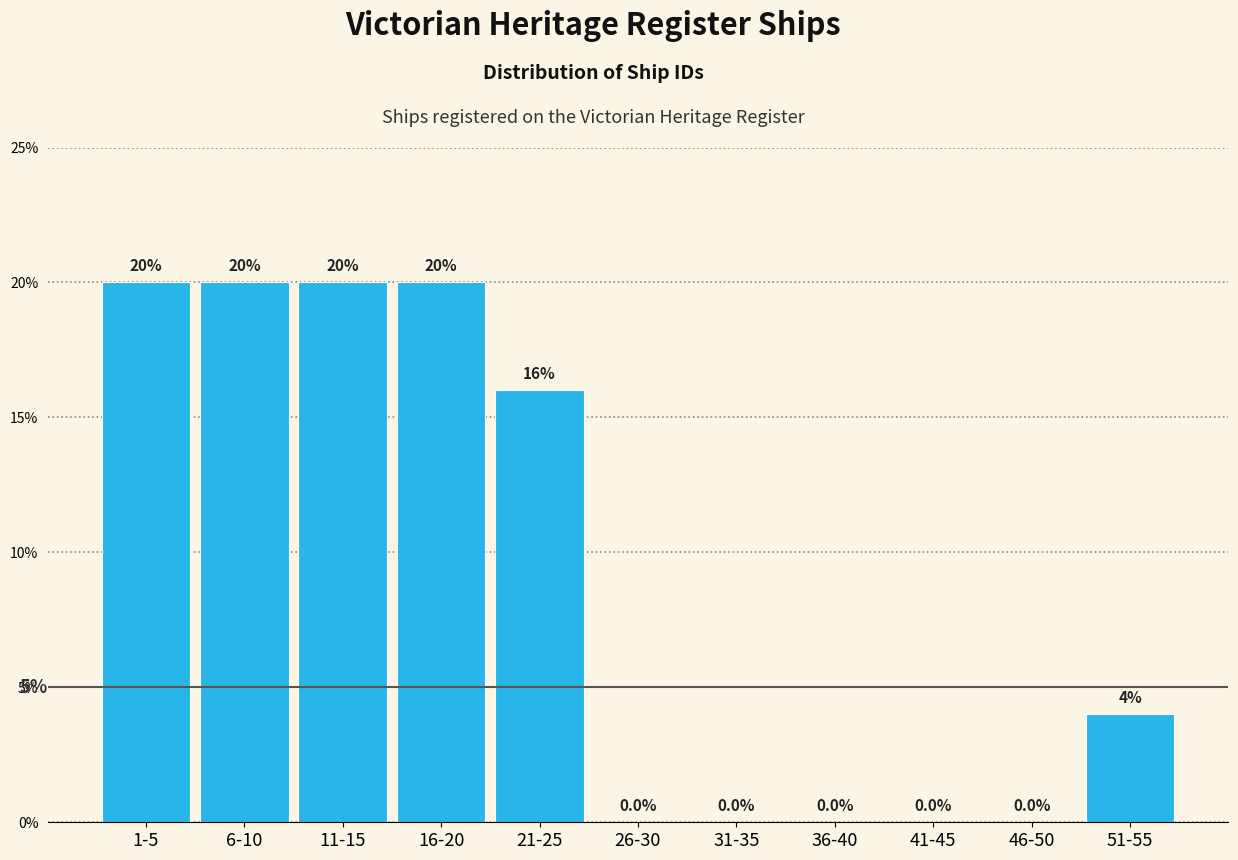

Reading left to right, list all the values displayed in this chart.

1-5=20	6-10=20	11-15=20	16-20=20	21-25=16	26-30=0	31-35=0	36-40=0	41-45=0	46-50=0	51-55=4